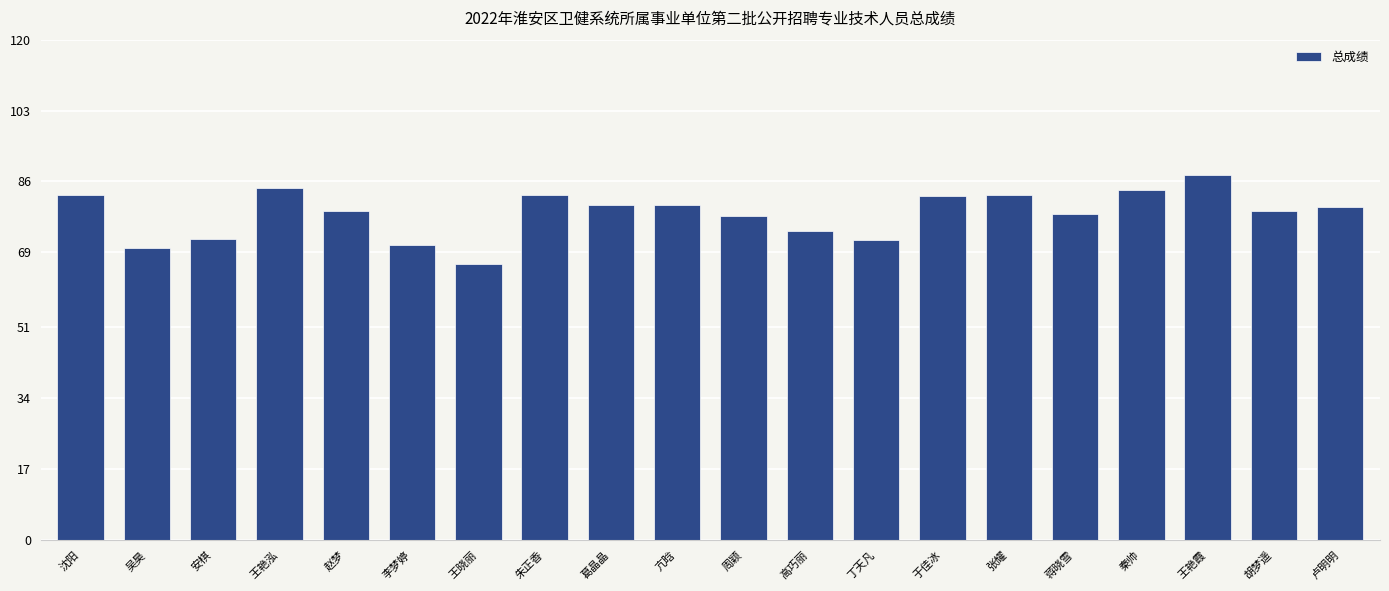

Between 亢晗 and 吴昊, which is larger?

亢晗